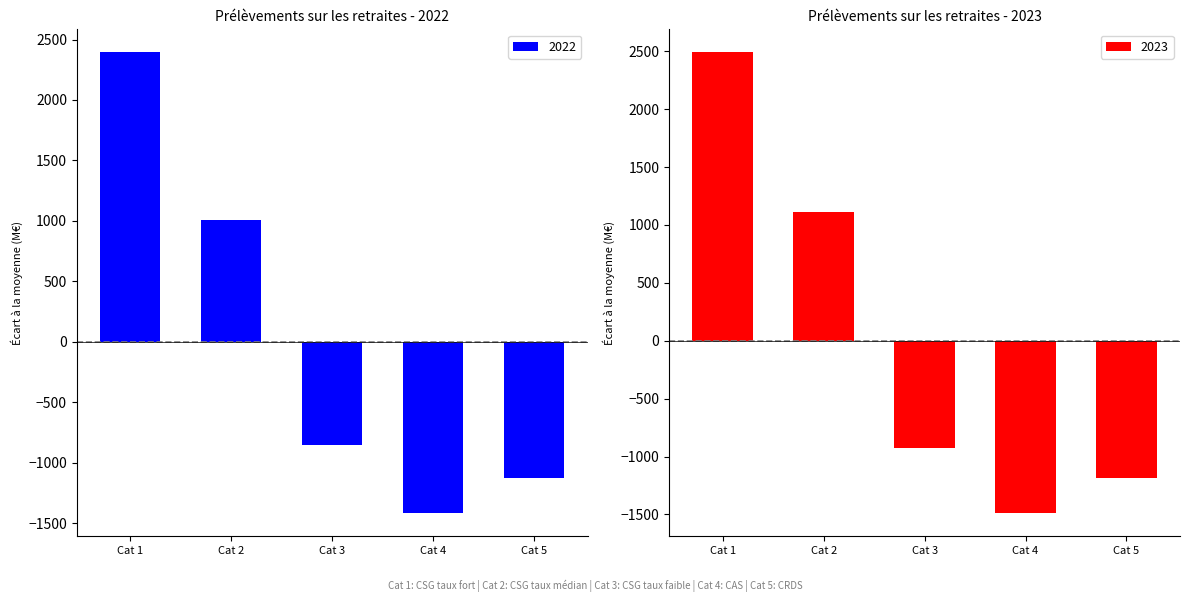

The value of 2023 at Cat 3 is -923.2. True or false?

True